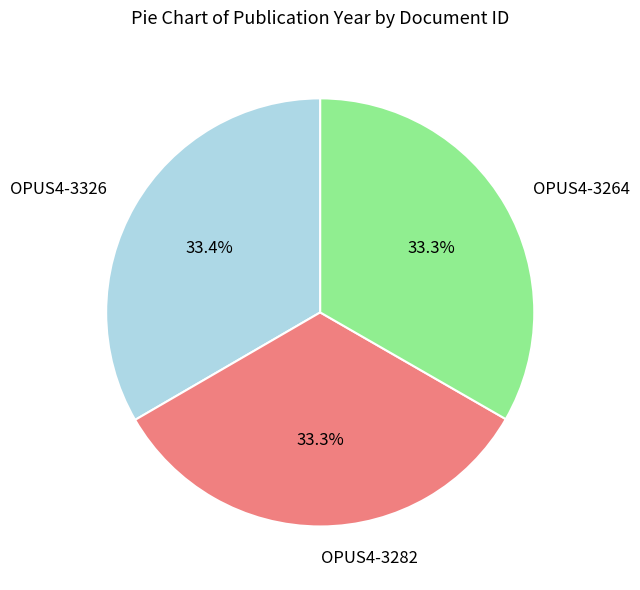

Combined, what portion of the pie is OPUS4-3282 and OPUS4-3264?

66.6%